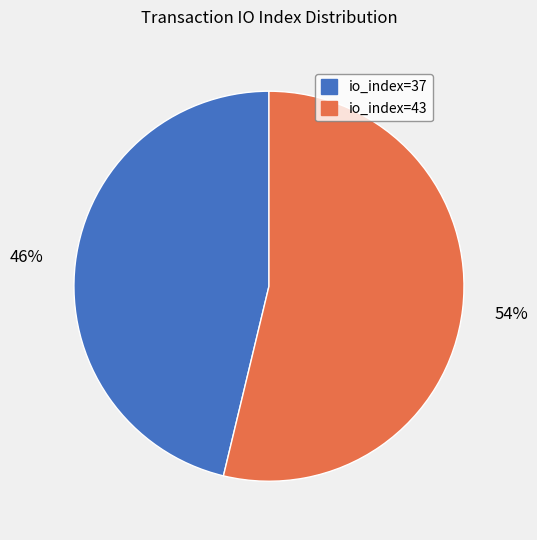

Does any single category account for the majority?

Yes